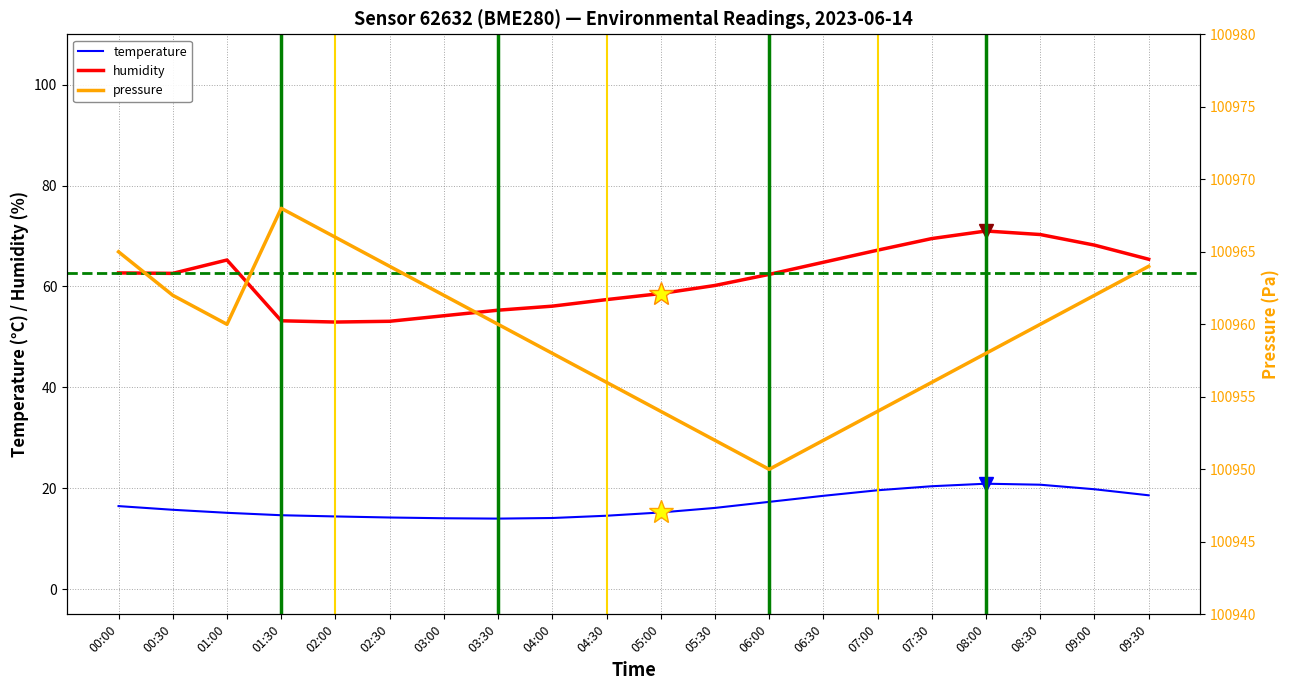

What is the difference between the temperature values at 01:30 and 01:00?

0.5